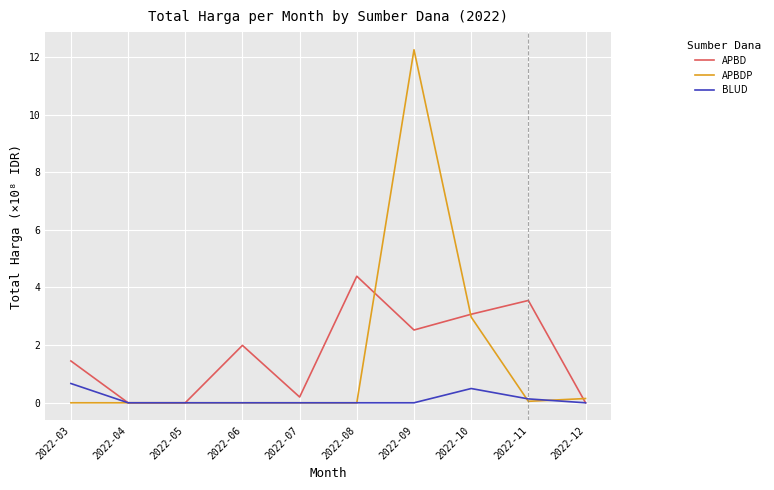

True or false: APBDP has a value of -3.8 at 2022-03.

False